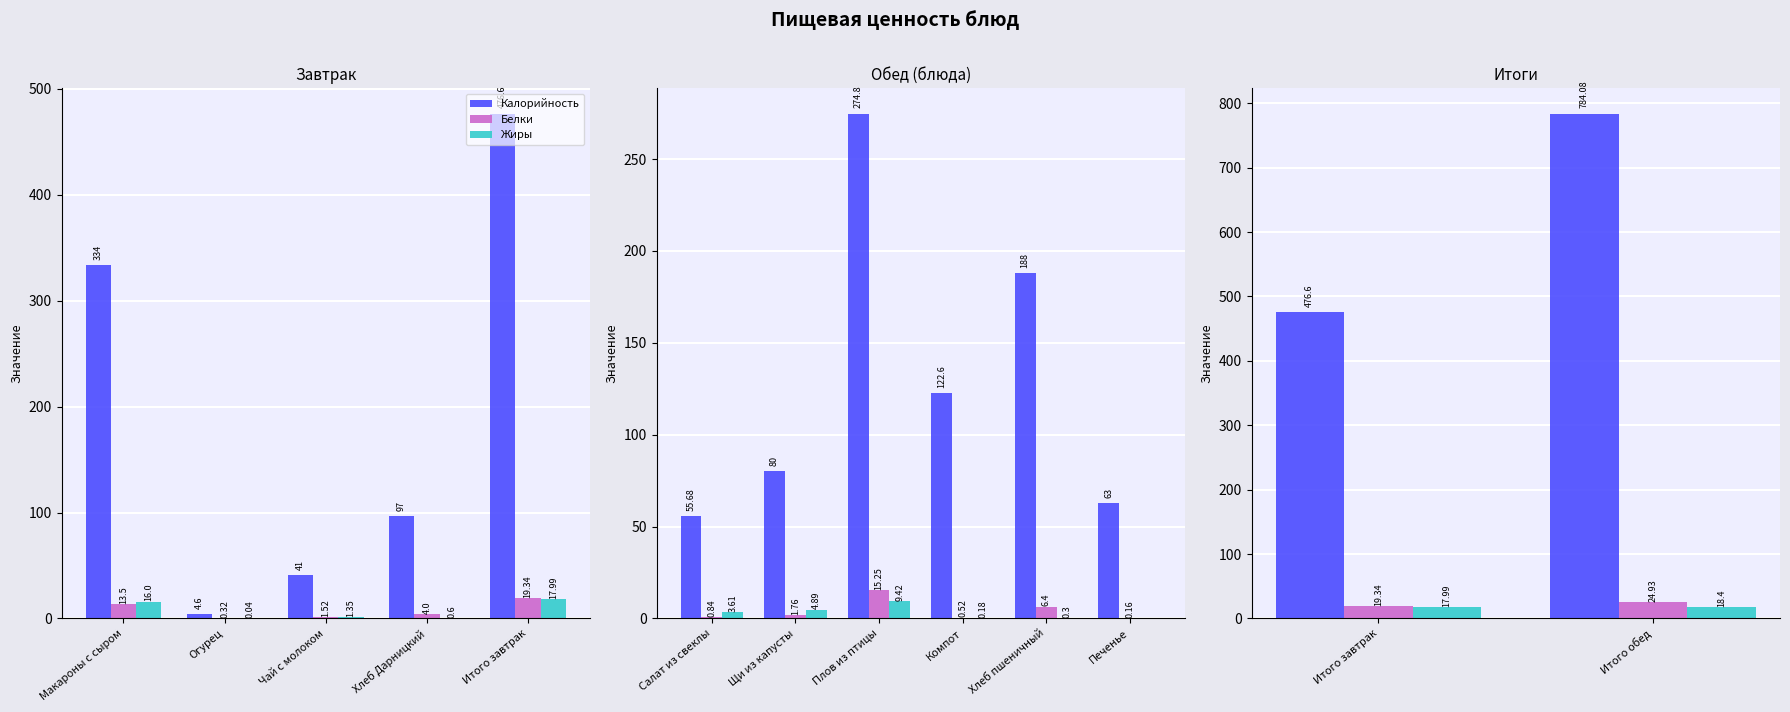

What is the maximum value shown in the chart?

784.1